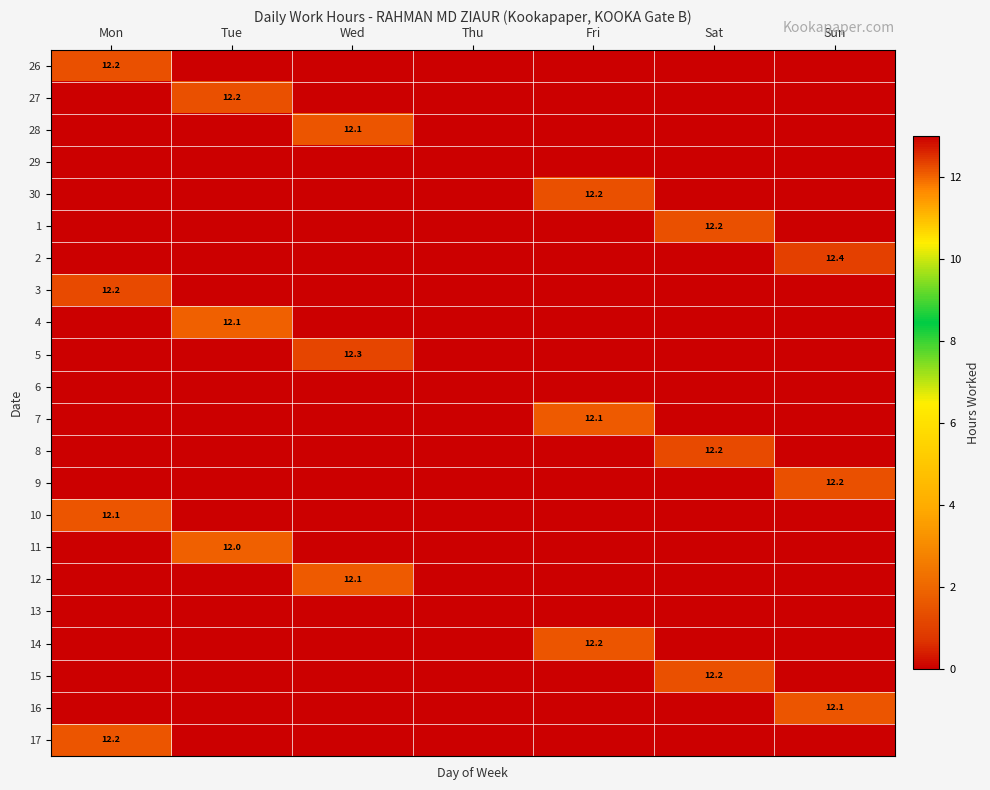

The 9 series shows 12.2 at Sun. True or false?

True